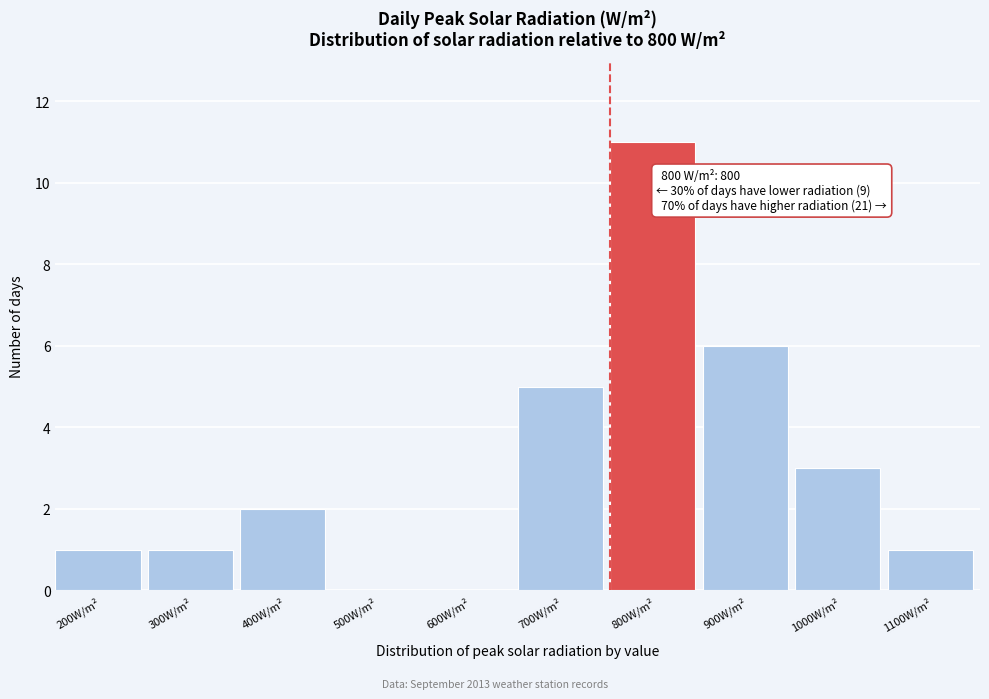

What is the change in value from 600W/m² to 1100W/m²?

+1